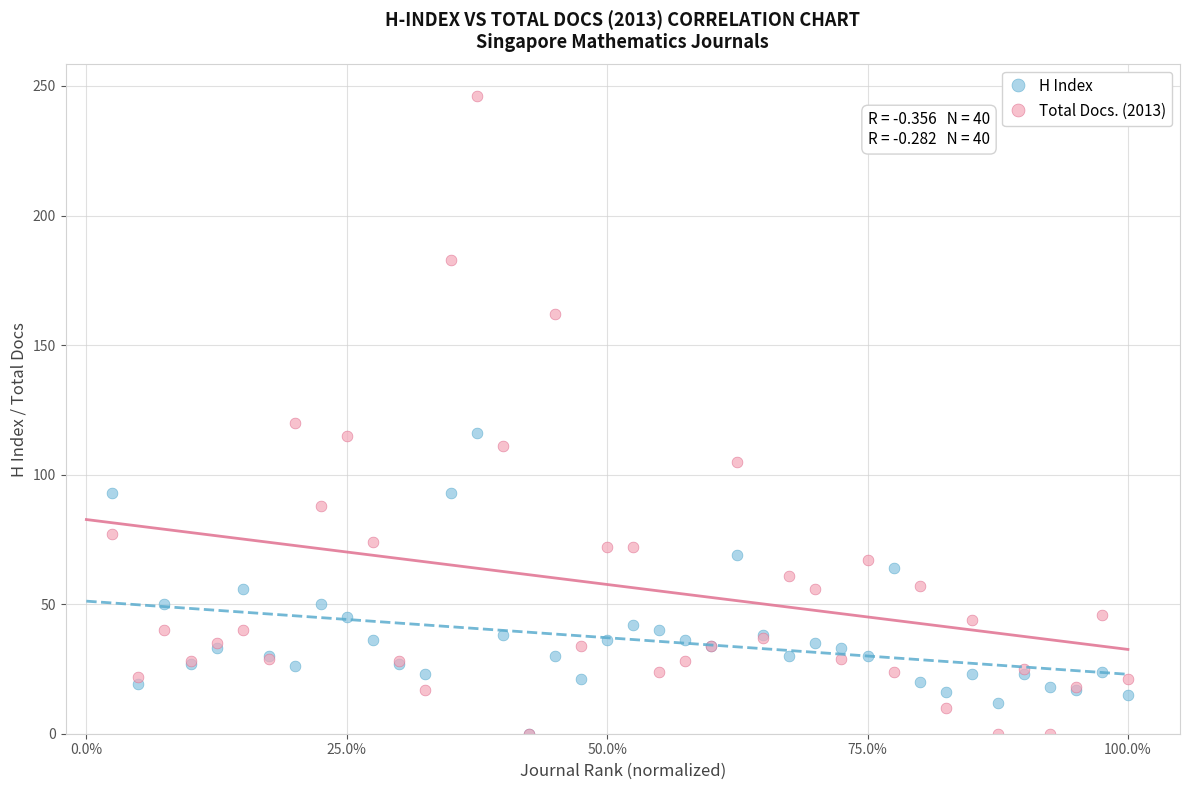

In the Total Docs. (2013) series, what Y value is closest to 123?

120